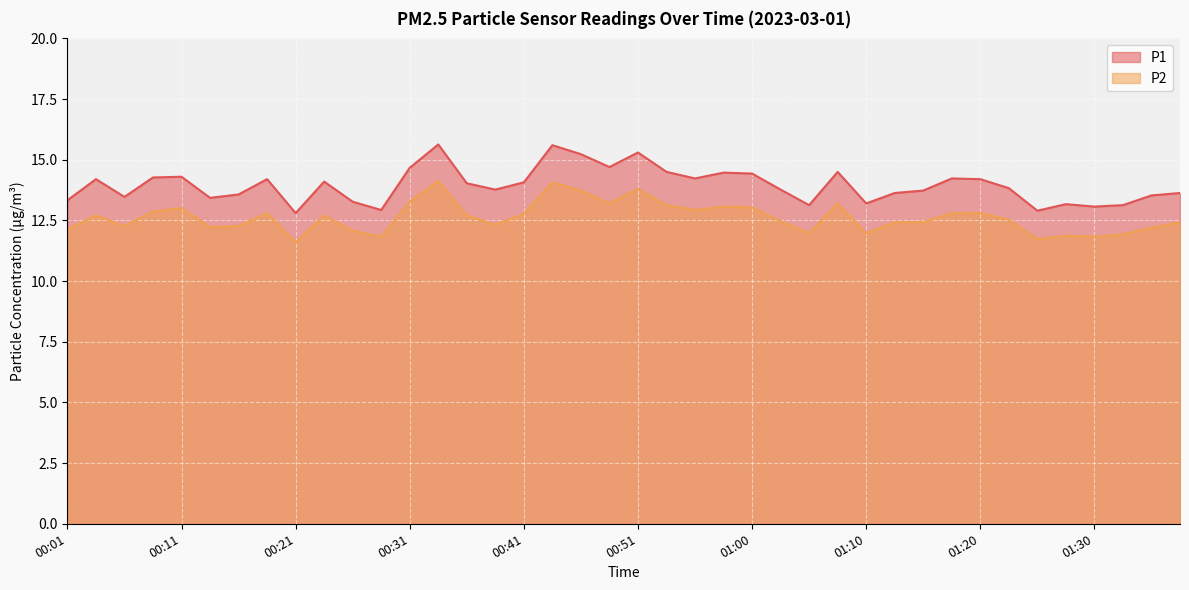

How many data points does each series have?

40